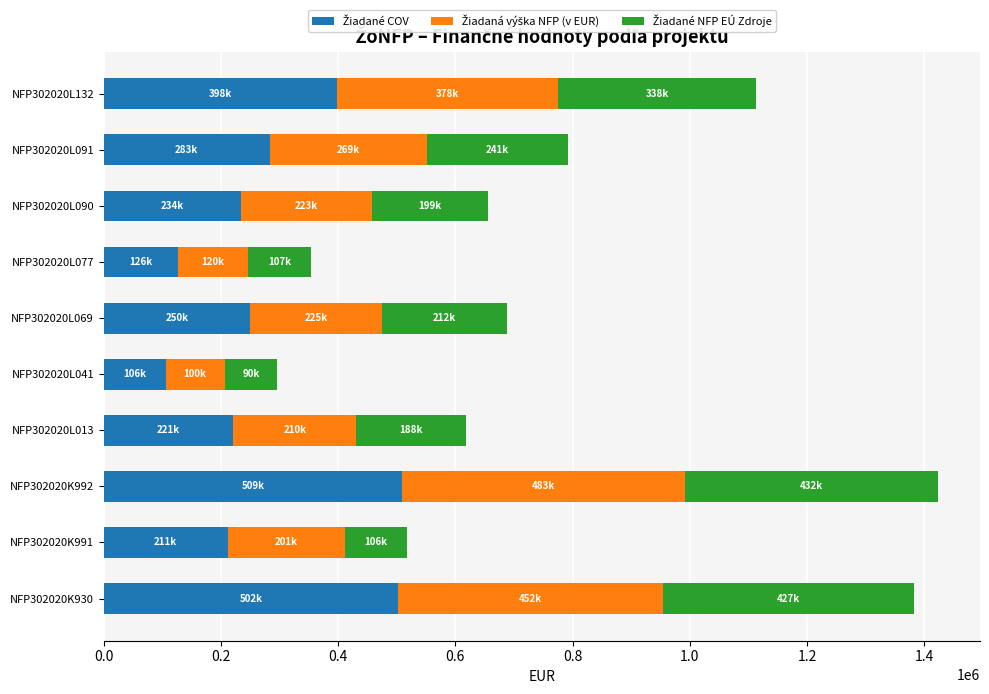

What is the sum of all Žiadaná výška NFP (v EUR) values?

2660400.8